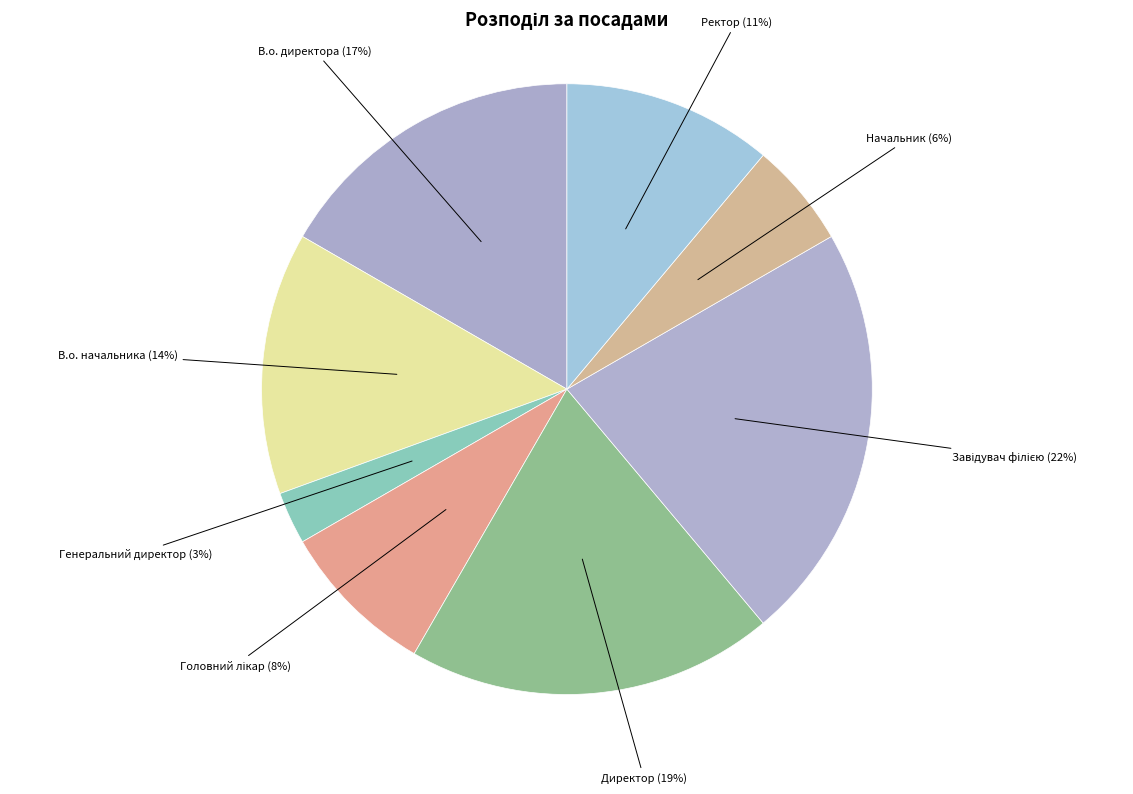

What is the smallest slice in the pie chart?

Генеральний директор